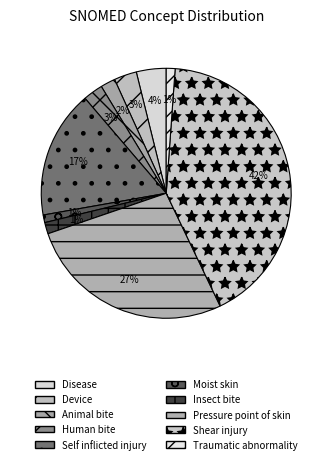

To the nearest percent, what is the difference between the Traumatic abnormality and Animal bite slice percentages?

1%